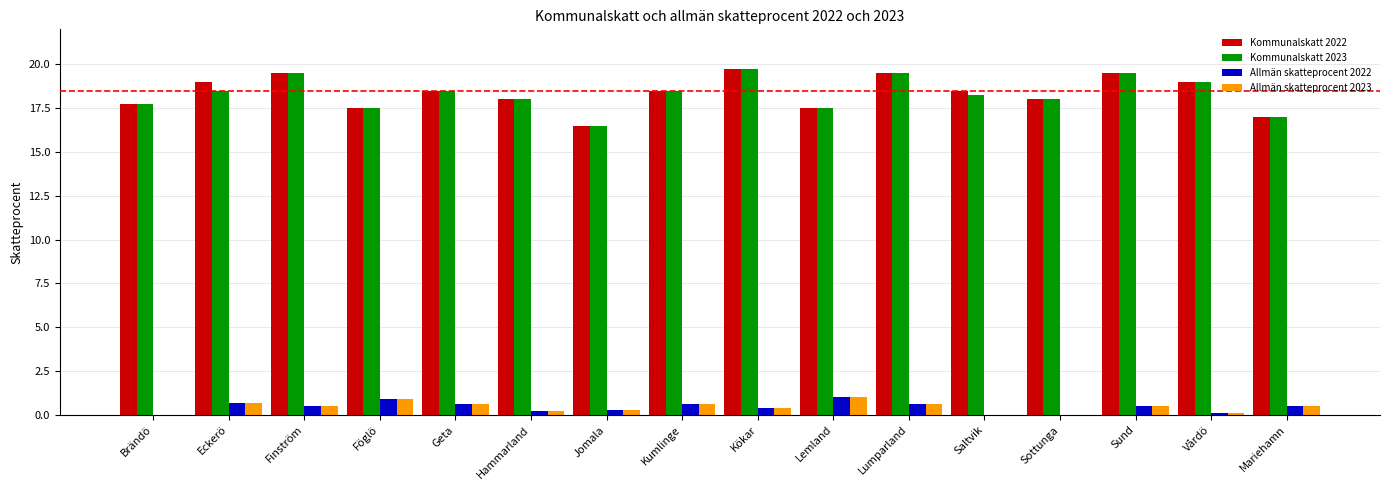

Is the value of Allmän skatteprocent 2023 at Finström greater than the value of Kommunalskatt 2023 at Sund?

No